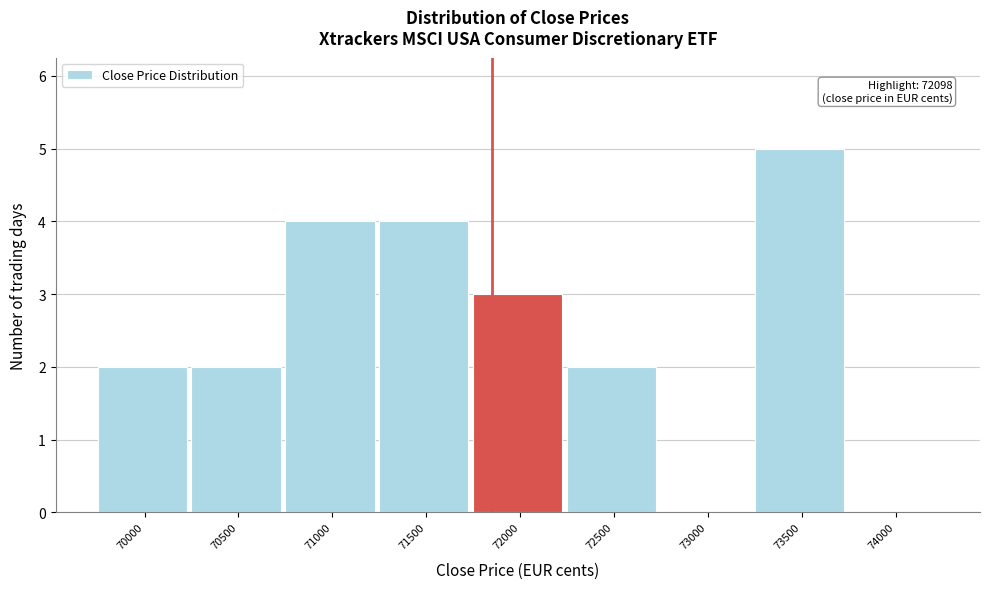

Reading left to right, extract all data points from this chart.

70000=2	70500=2	71000=4	71500=4	72000=3	72500=2	73000=0	73500=5	74000=0